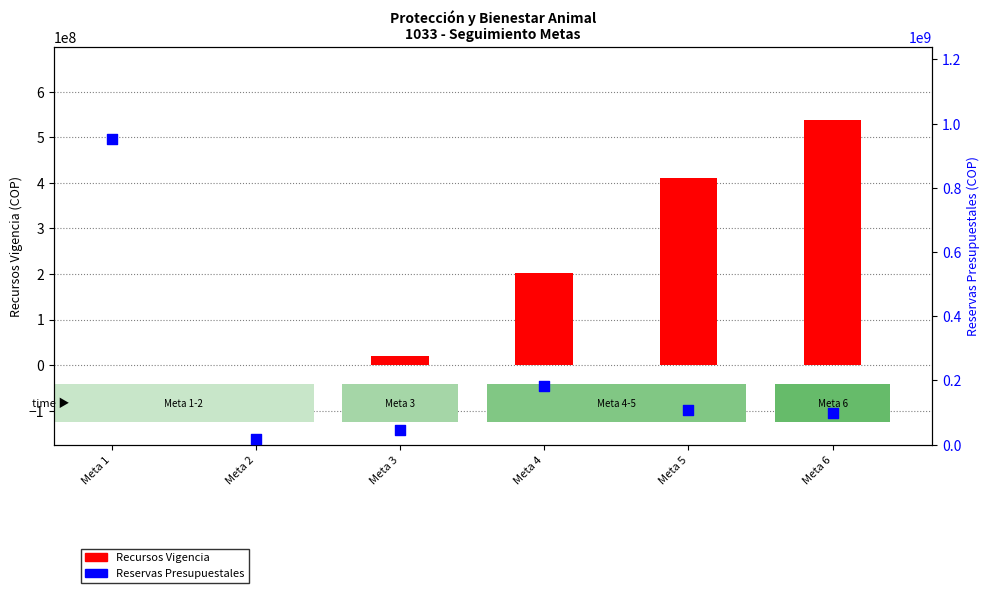

Which series has the largest total across all categories?

Reservas Presupuestales